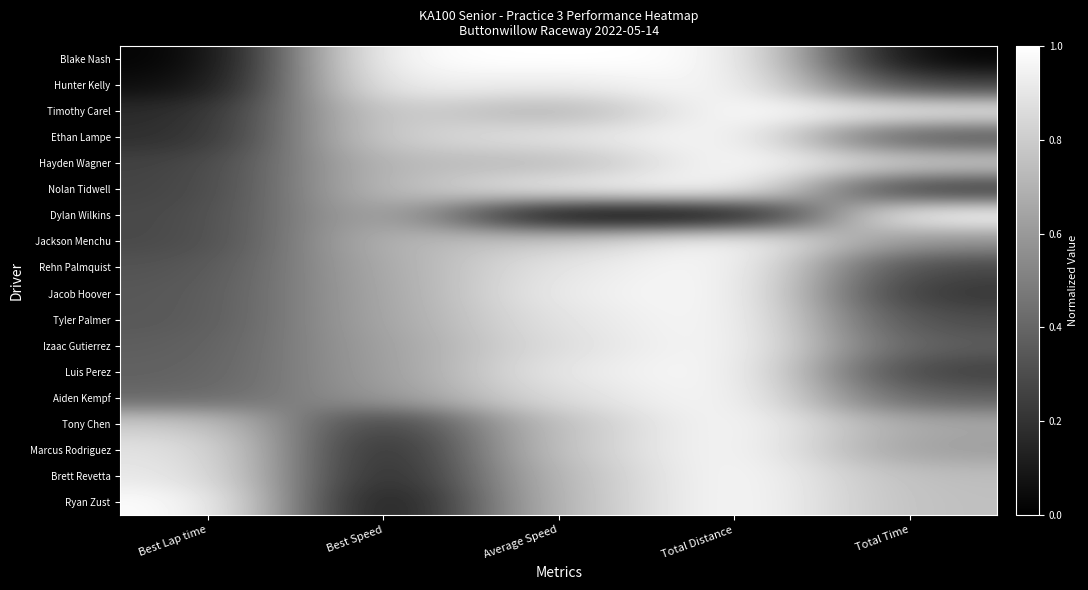

At which category is the sum across all series the highest?

Total Distance